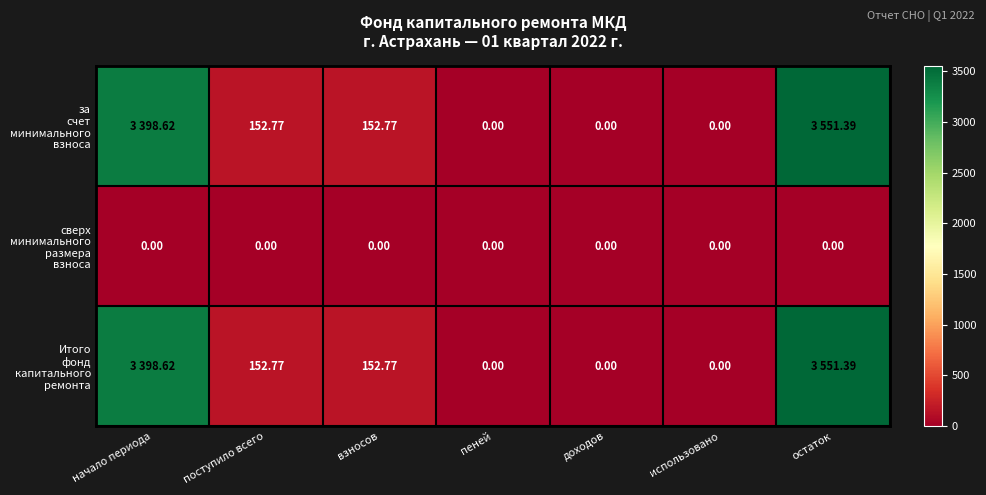

What is the greatest value displayed?

3551.4